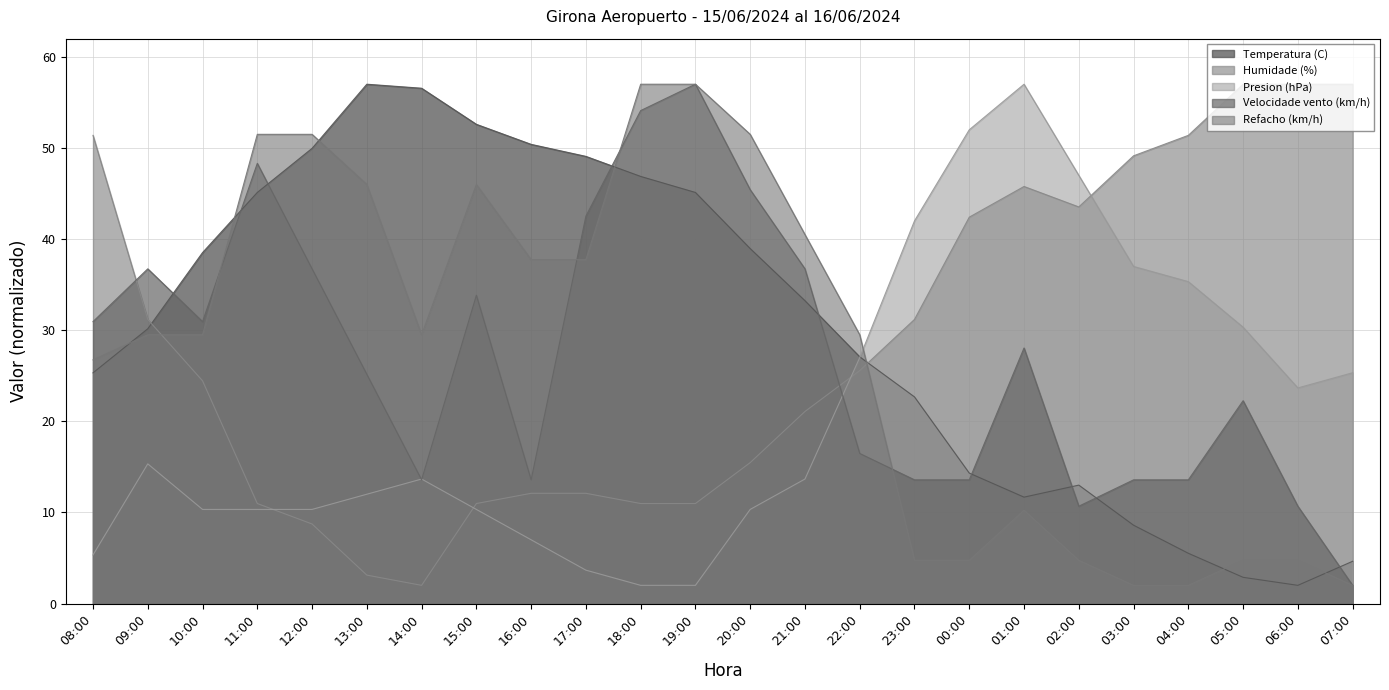

Which has a higher value, 09:00 or 08:00?

09:00